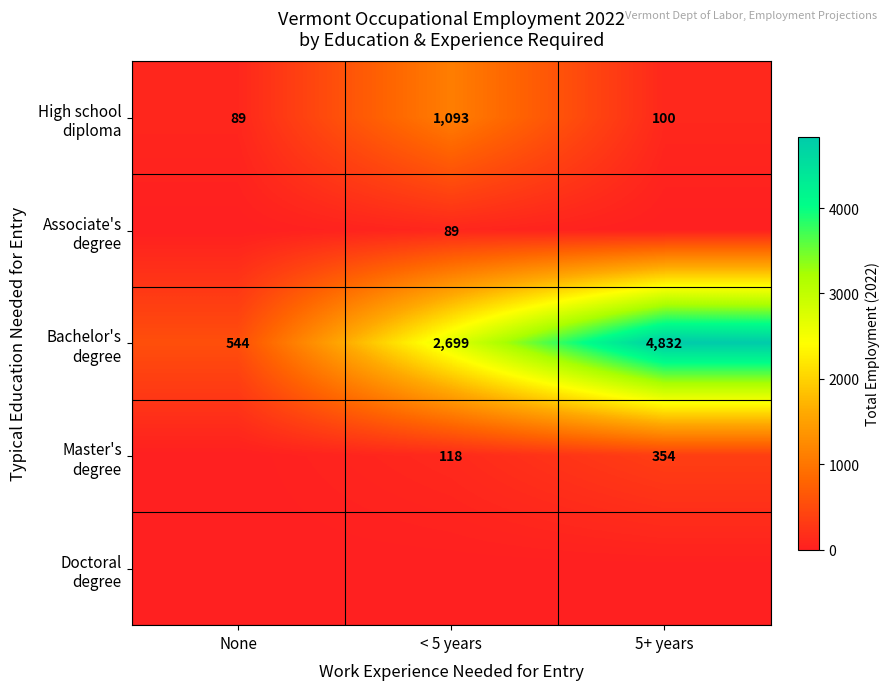

At which category is the sum across all series the highest?

5+ years